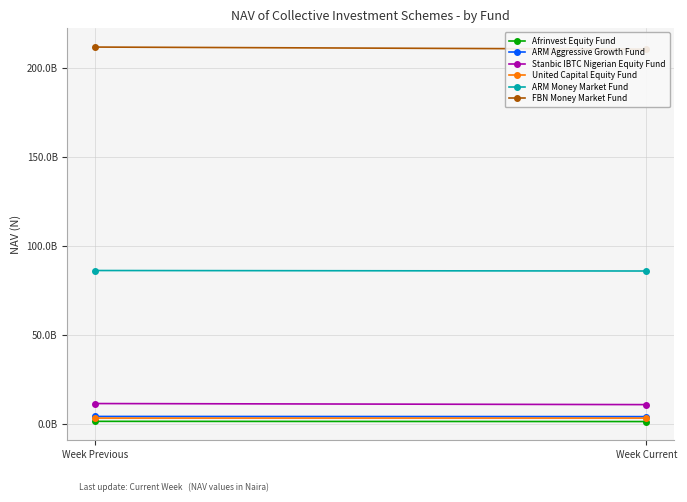

The United Capital Equity Fund series shows 3045227195.0 at Week Previous. True or false?

True